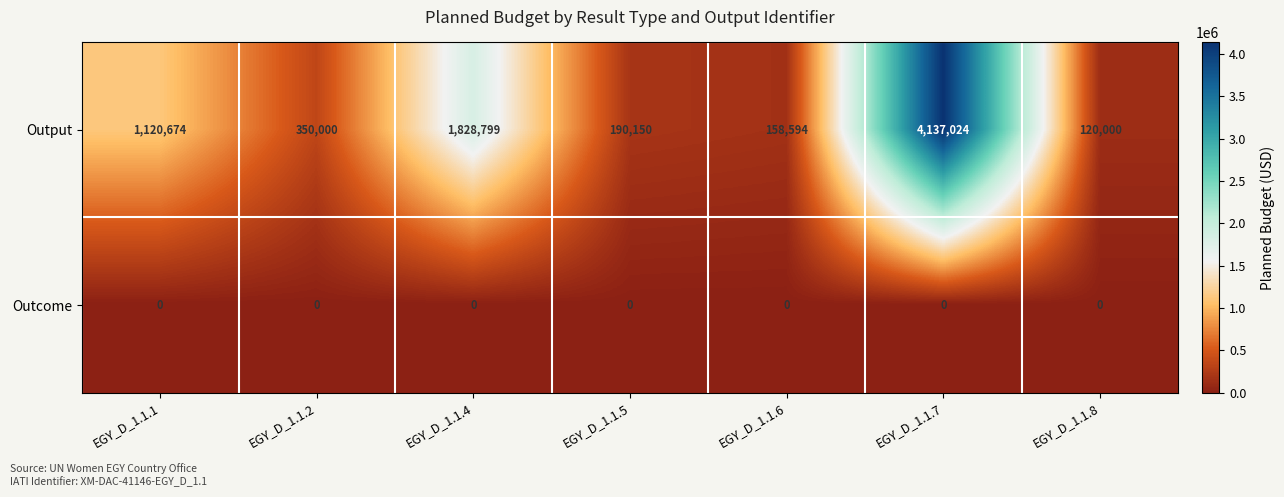

What is the difference between the Output values at EGY_D_1.1.8 and EGY_D_1.1.6?

38594